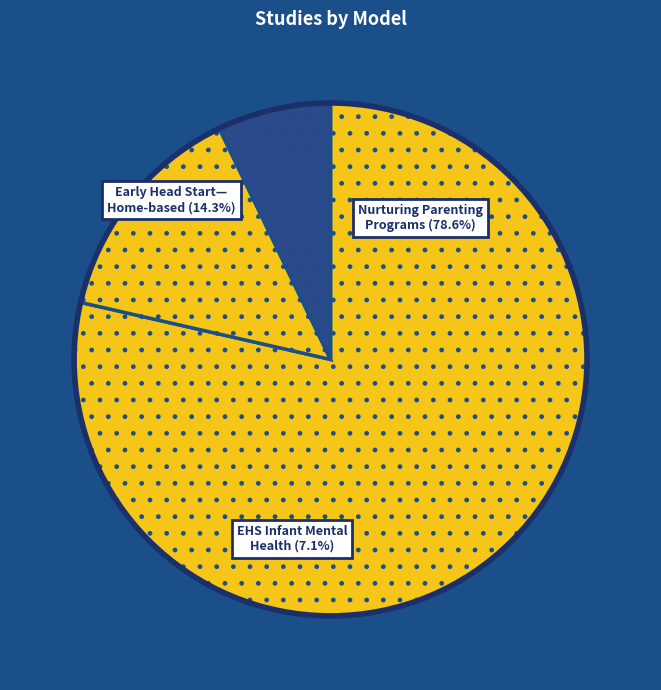

Which category has the smallest portion of the pie?

Early Head Start Infant Mental Health